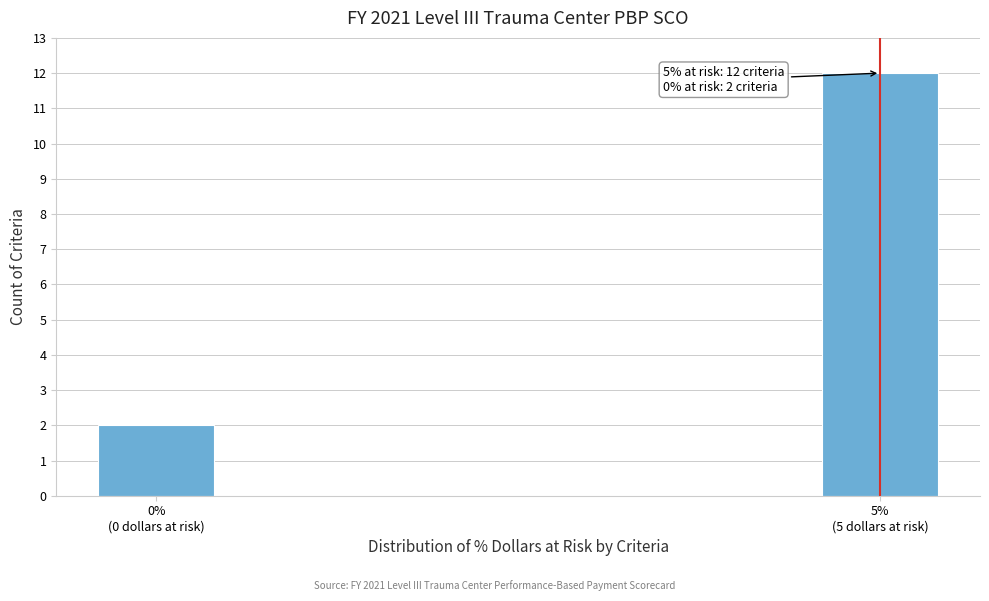

Reading left to right, extract all data points from this chart.

2	12